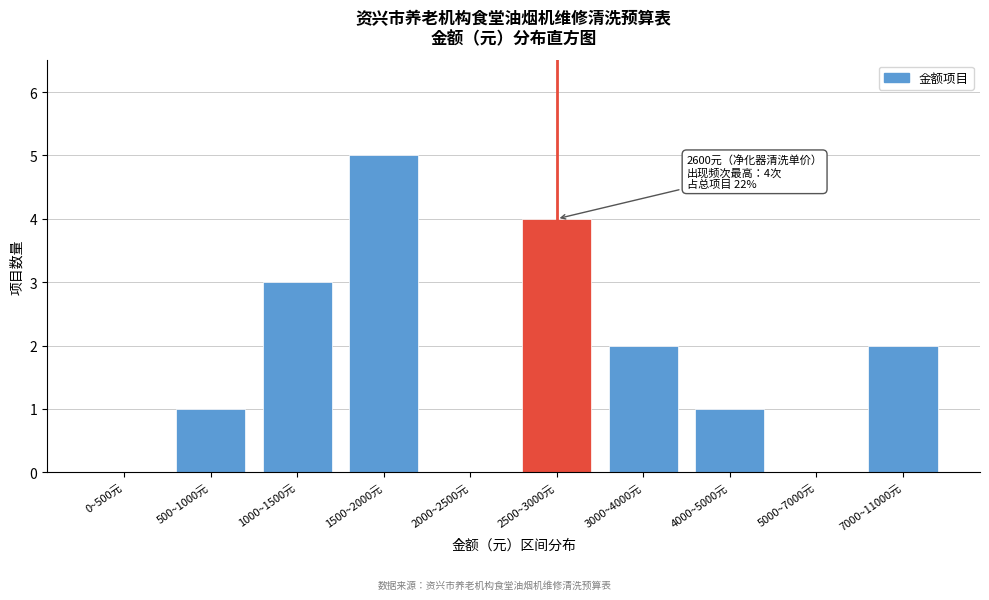

Reading right to left, list all the values displayed in this chart.

7000~11000元=2	5000~7000元=0	4000~5000元=1	3000~4000元=2	2500~3000元=4	2000~2500元=0	1500~2000元=5	1000~1500元=3	500~1000元=1	0~500元=0